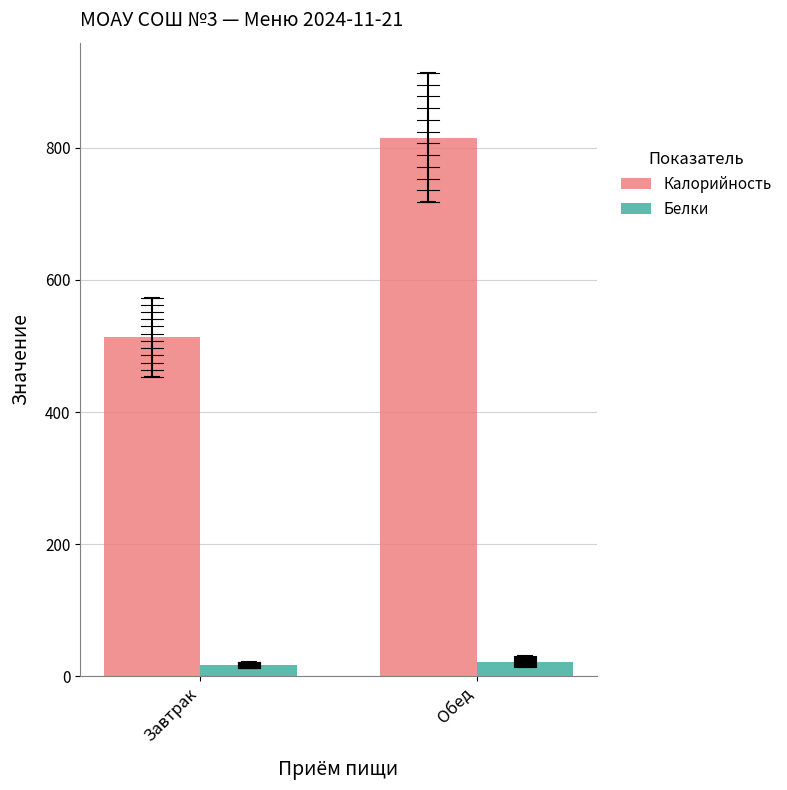

Between Завтрак and Обед, which is larger?

Обед